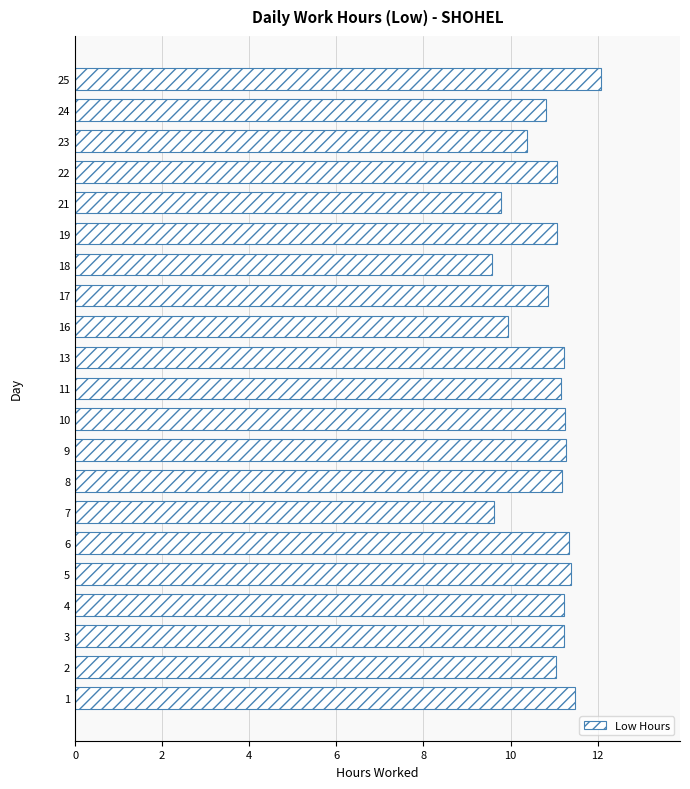

How many categories are shown in the chart?

21